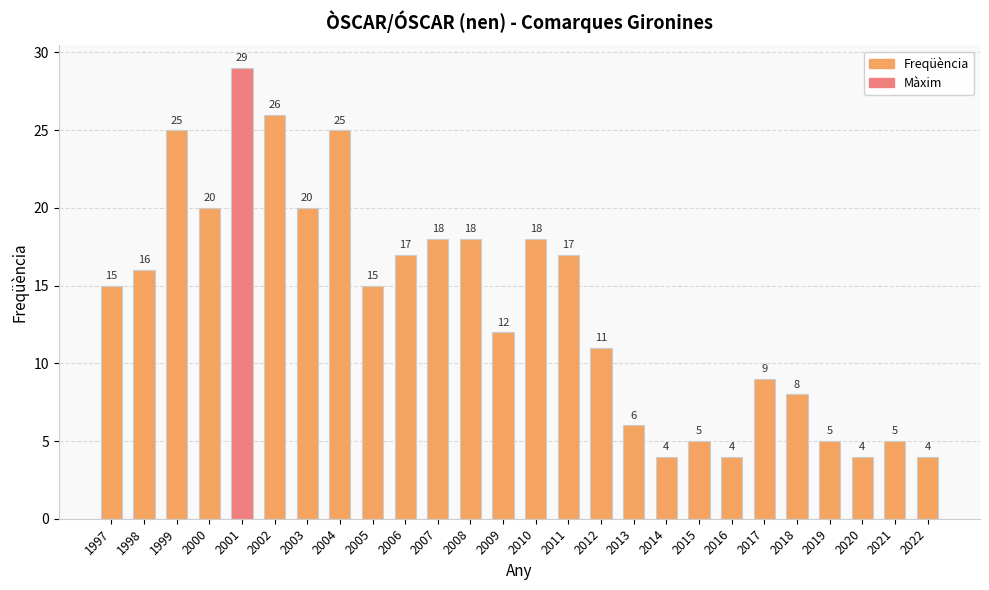

What is the difference between the maximum and minimum values?

25